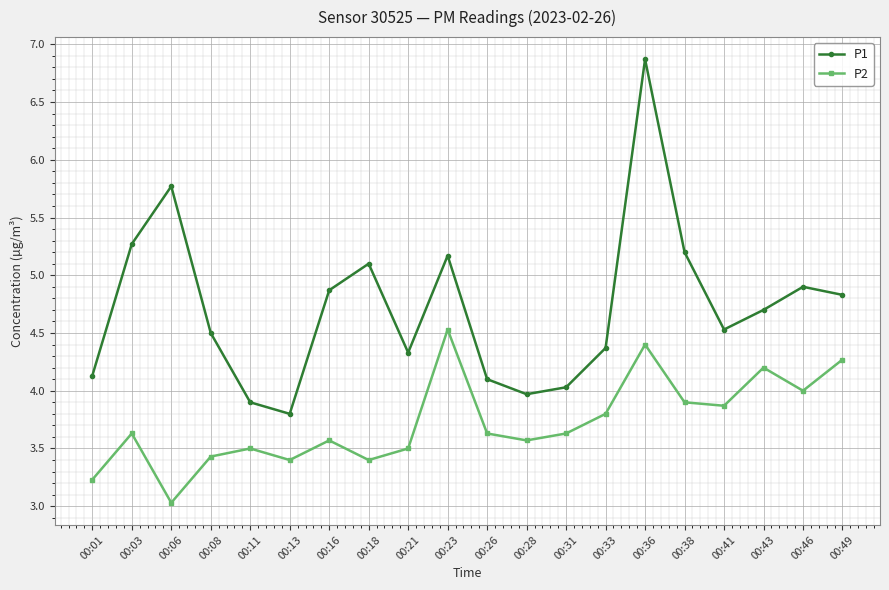

What is the average value of the P1 series?

4.7